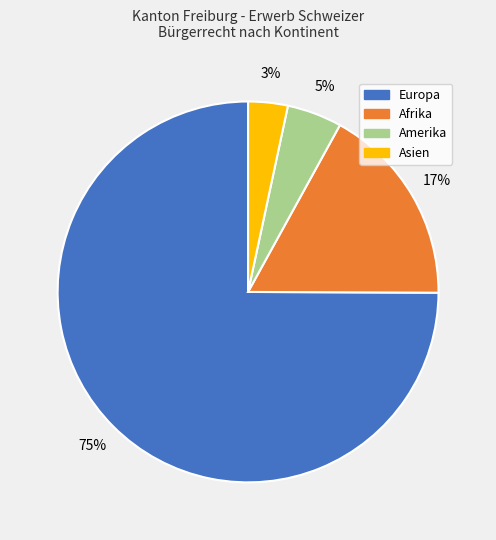

What is the largest slice in the pie chart?

Europa